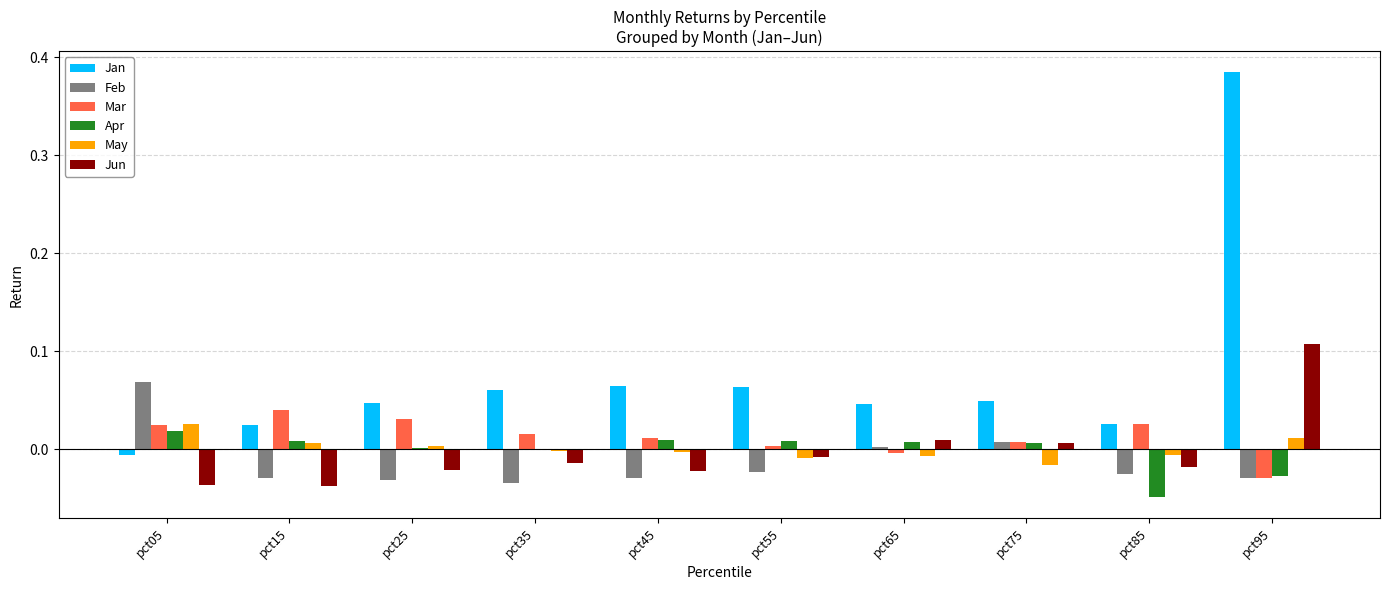

What is the sum of all Jan values?

0.8